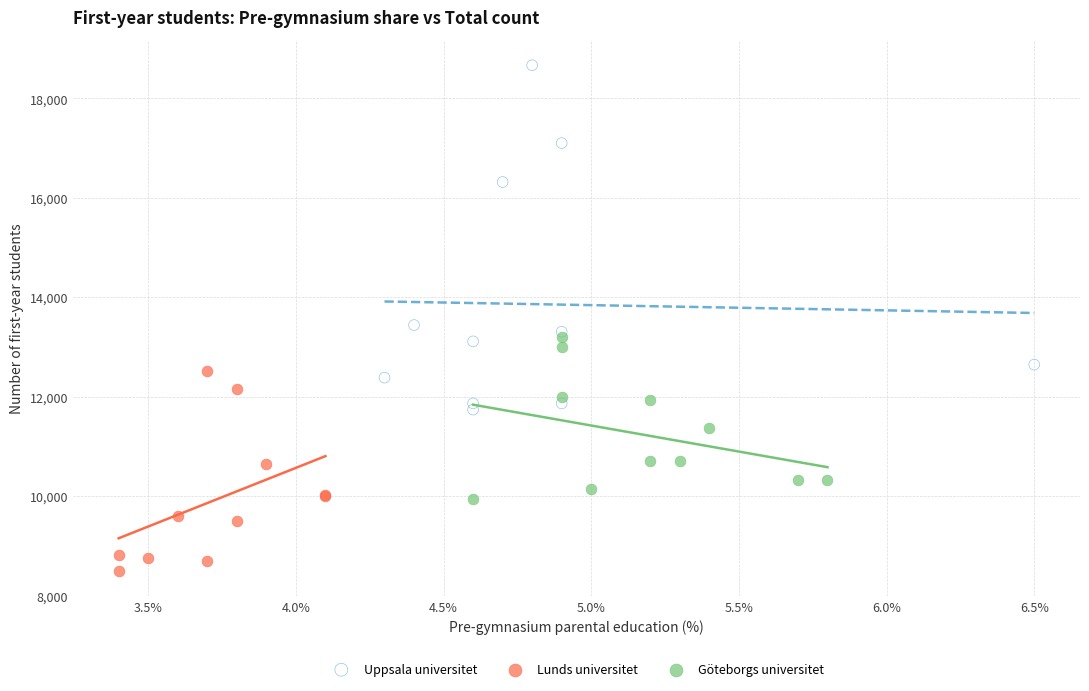

Which series reaches the maximum Y coordinate?

Uppsala universitet